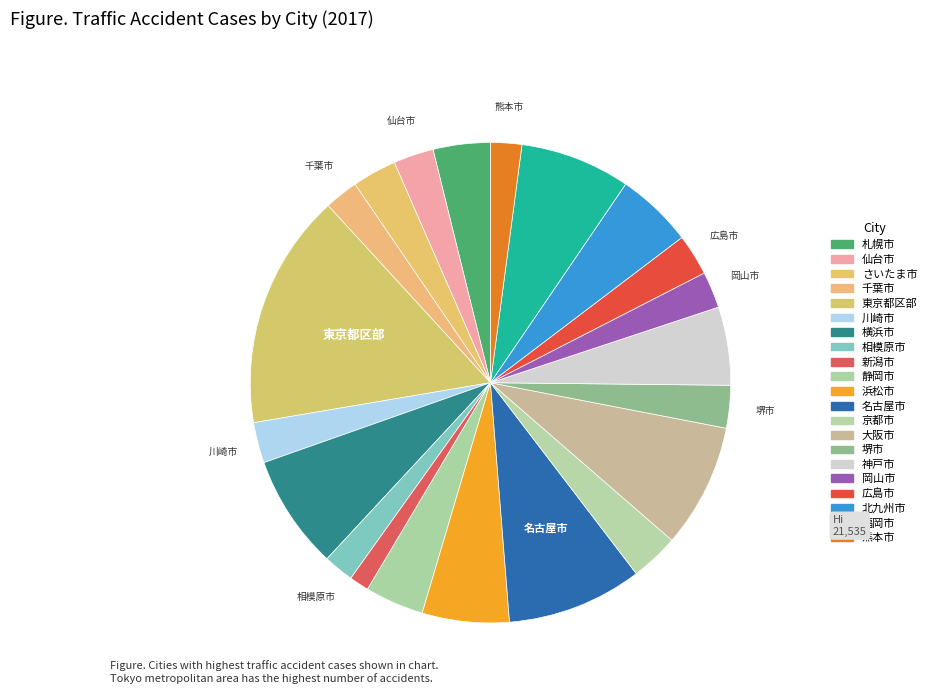

To the nearest percent, what is the difference between the 広島市 and 大阪市 slice percentages?

6%